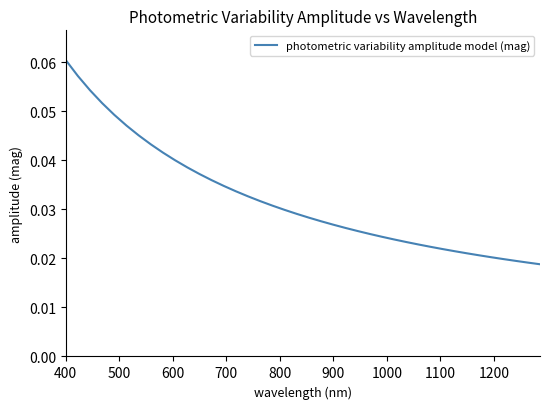

Reading right to left, transcribe all the data shown in this chart.

0.0	0.0	0.0	0.0	0.0	0.0	0.0	0.0	0.0	0.0	0.0	0.0	0.0	0.0	0.0	0.0	0.0	0.0	0.0	0.0	0.0	0.0	0.0	0.0	0.0	0.0	0.0	0.0	0.0	0.0	0.0	0.0	0.0	0.0	0.0	0.0	0.1	0.1	0.1	0.1